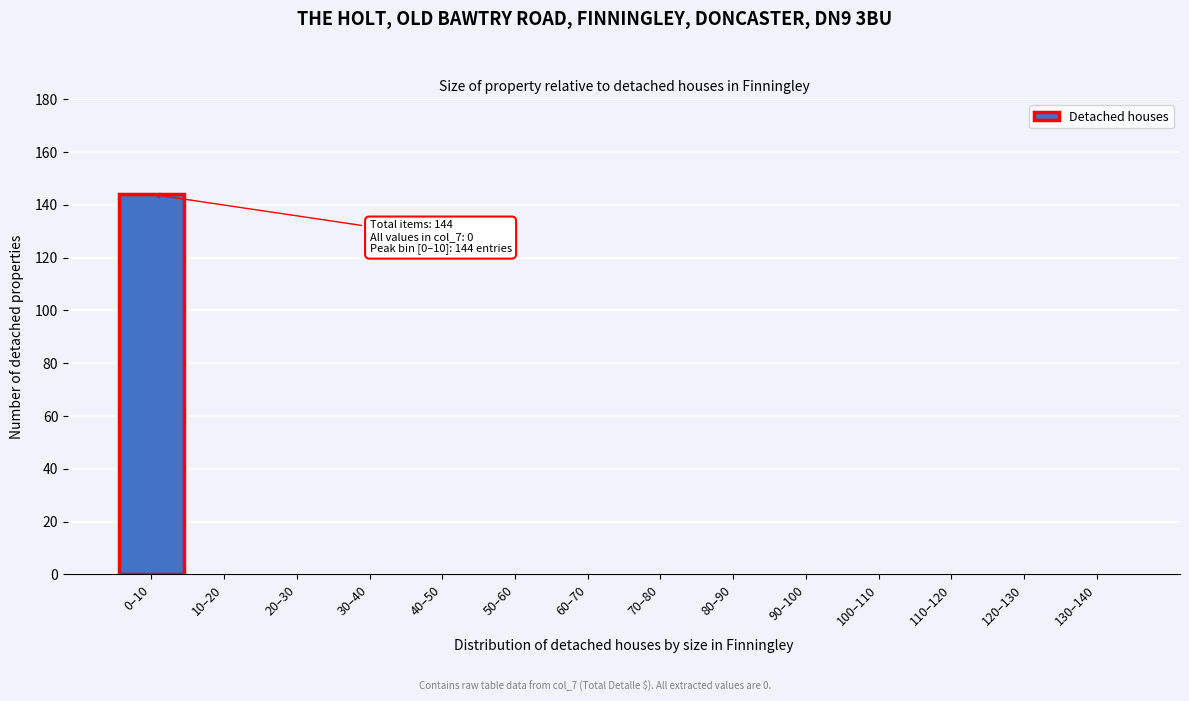

Reading right to left, what are all the values shown in this chart?

130–140=0	120–130=0	110–120=0	100–110=0	90–100=0	80–90=0	70–80=0	60–70=0	50–60=0	40–50=0	30–40=0	20–30=0	10–20=0	0–10=144